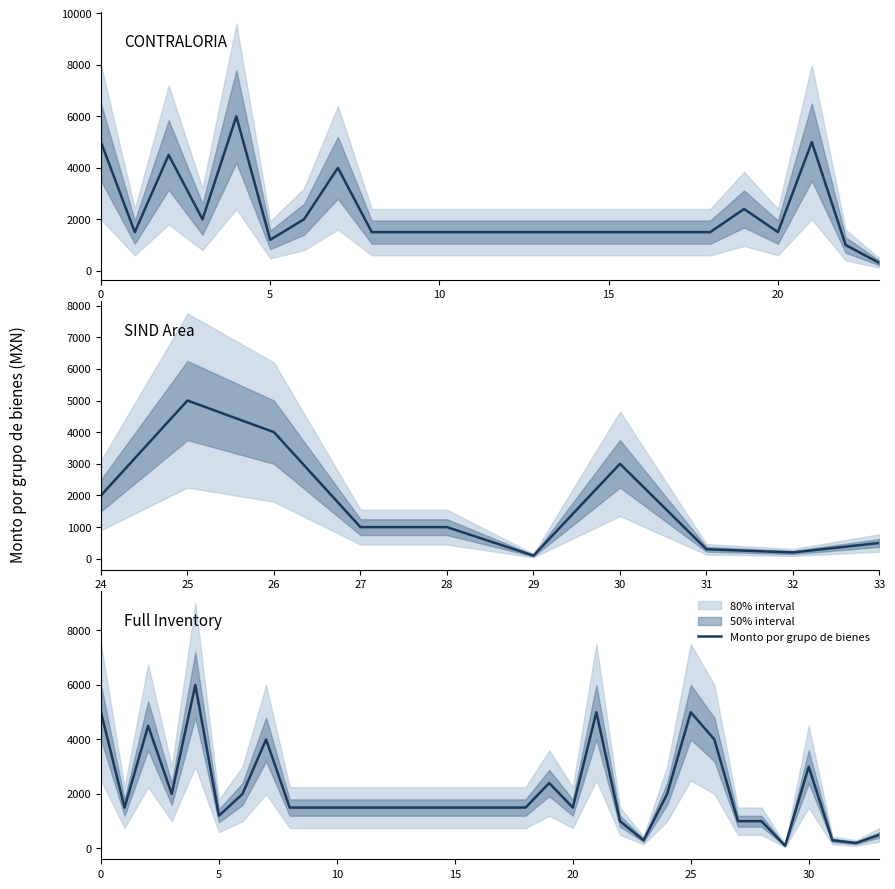

Reading left to right, transcribe all the data shown in this chart.

5000	1500	4500	2000	6000	1200	2000	4000	1500	1500	1500	1500	1500	1500	1500	1500	1500	1500	1500	2400	1500	5000	1000	300	2000	5000	4000	1000	1000	100	3000	300	200	500